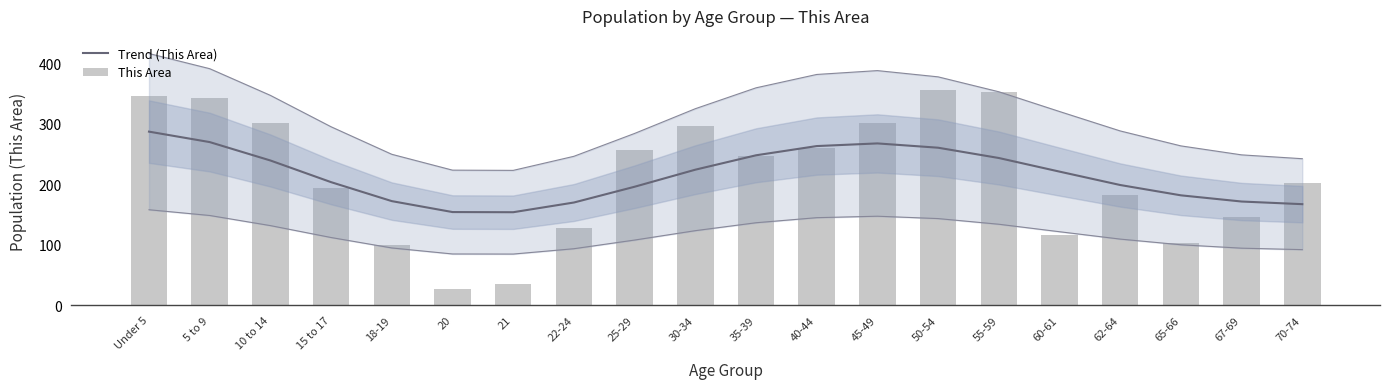

What is the label of the 13th bar from the left?

45-49